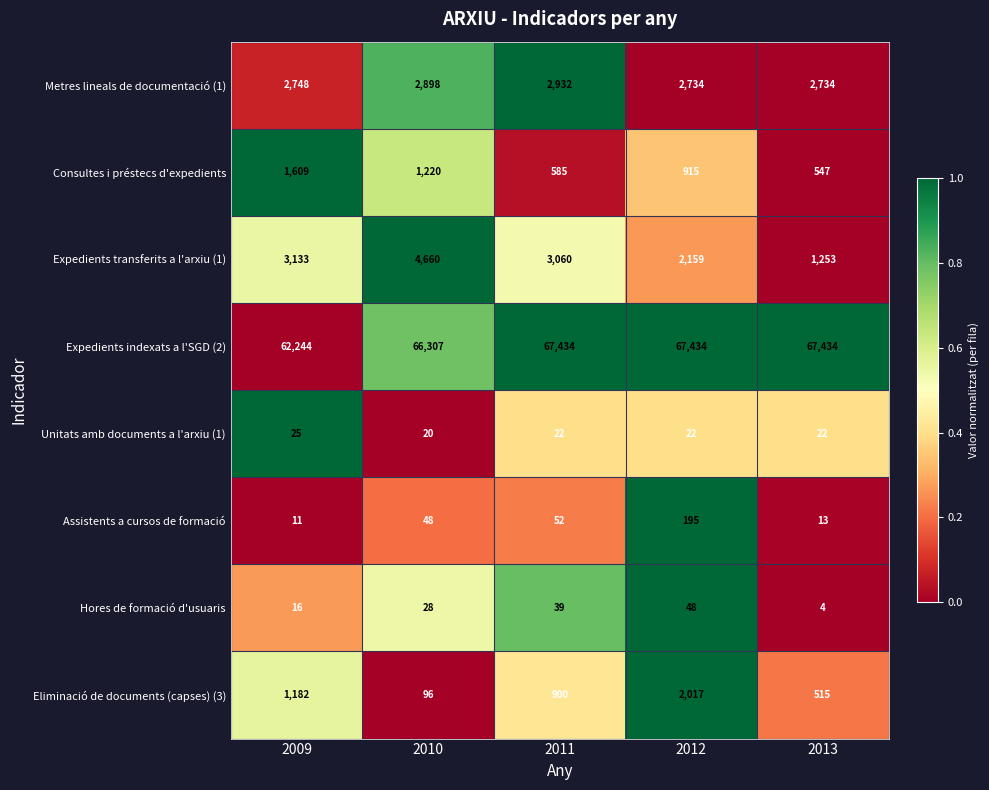

Is the value of Metres lineals de documentació (1) at 2010 greater than the value of Consultes i préstecs d'expedients at 2010?

Yes